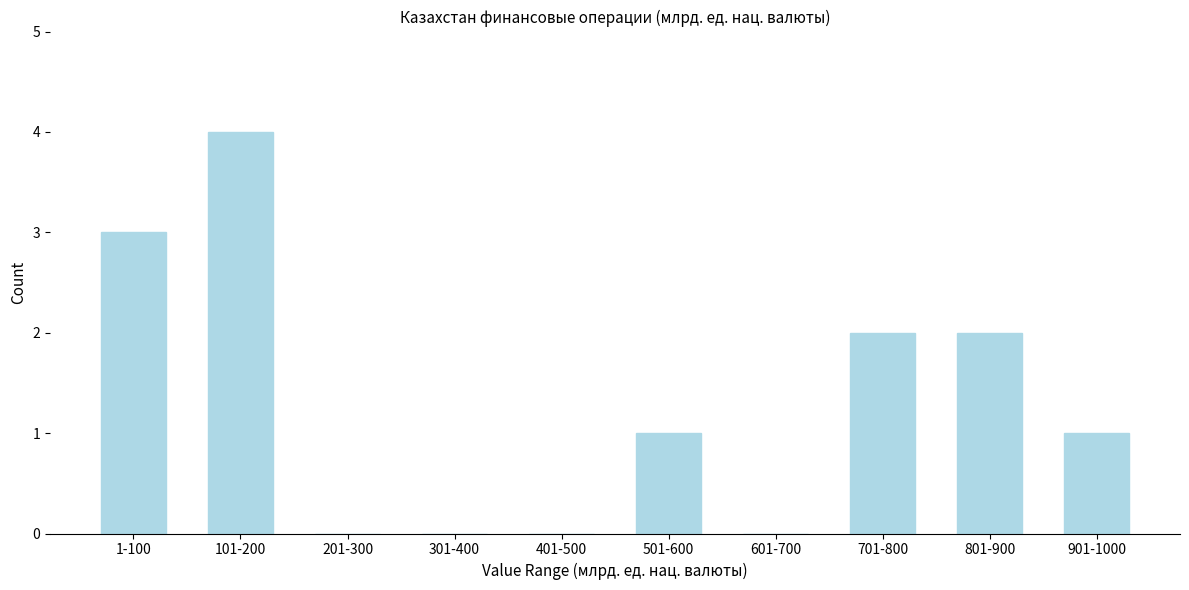

Reading left to right, extract all data points from this chart.

1-100=3	101-200=4	201-300=0	301-400=0	401-500=0	501-600=1	601-700=0	701-800=2	801-900=2	901-1000=1